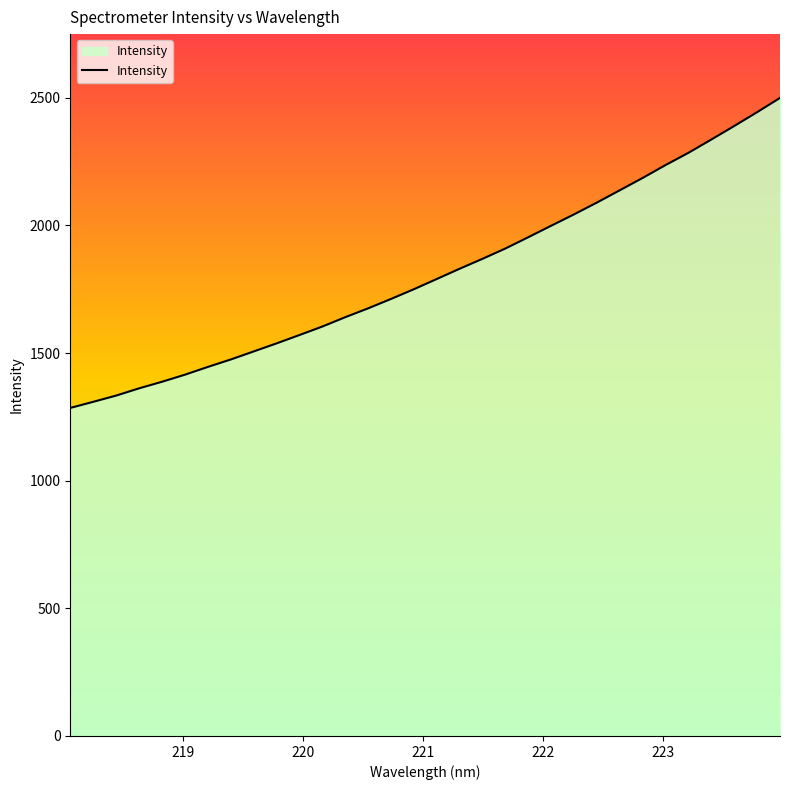

How many categories are shown in the chart?

32